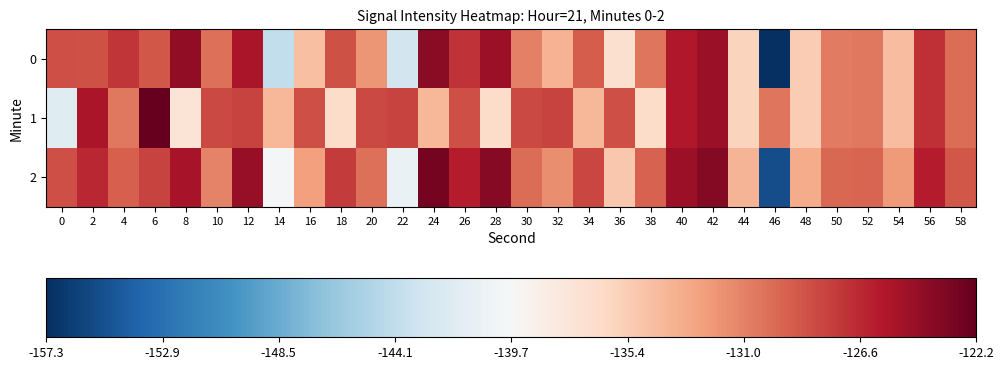

Reading left to right, what are all the values shown in this chart?

0: 0=-128.5	2=-128.6	4=-127.2	6=-128.8	8=-124.2	10=-130.0	12=-125.4	14=-144.0	16=-134.5	18=-128.5	20=-132.0	22=-143.0	24=-123.9	26=-127.0	28=-124.7	30=-130.9	32=-133.6	34=-129.1	36=-137.0	38=-130.4	40=-125.7	42=-124.6	44=-135.8	46=-157.3	48=-135.2	50=-130.7	52=-130.5	54=-134.3	56=-126.9	58=-129.9
1: 0=-141.9	2=-125.4	4=-130.5	6=-122.2	8=-137.3	10=-128.1	12=-127.9	14=-133.9	16=-128.4	18=-136.5	20=-128.1	22=-127.9	24=-133.9	26=-128.4	28=-136.5	30=-128.1	32=-127.9	34=-133.9	36=-128.4	38=-136.5	40=-125.7	42=-124.6	44=-135.8	46=-130.3	48=-135.2	50=-130.7	52=-130.5	54=-134.3	56=-126.9	58=-129.9
2: 0=-128.5	2=-126.6	4=-129.2	6=-127.8	8=-125.2	10=-131.0	12=-124.4	14=-140.0	16=-132.5	18=-127.5	20=-130.0	22=-141.0	24=-122.9	26=-126.0	28=-123.7	30=-129.9	32=-131.6	34=-128.1	36=-135.0	38=-129.4	40=-124.7	42=-123.6	44=-133.8	46=-155.3	48=-133.2	50=-129.7	52=-129.5	54=-132.3	56=-125.9	58=-128.9